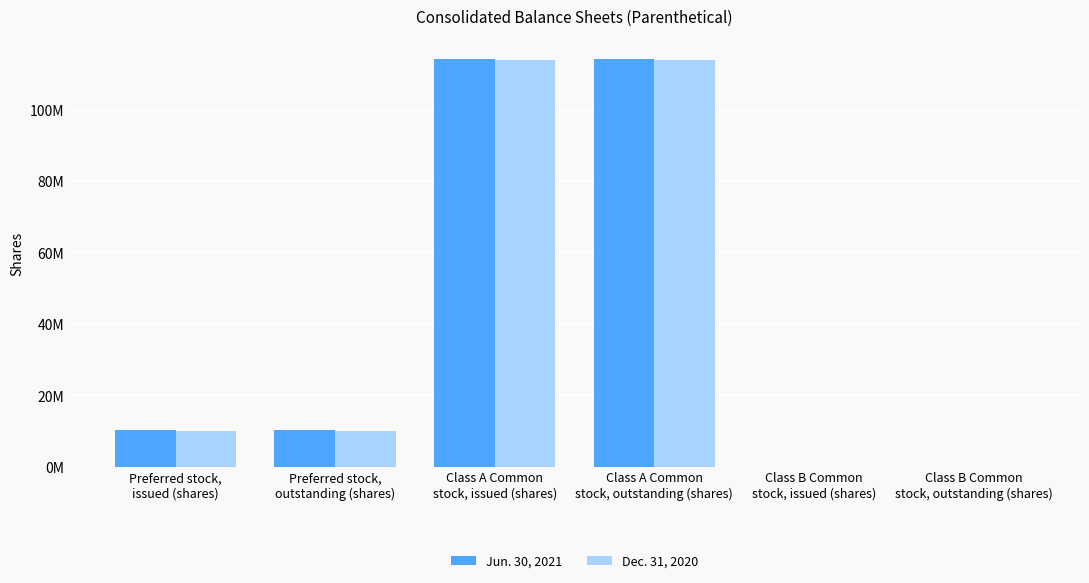

What are all the series names shown in the legend?

Jun. 30, 2021, Dec. 31, 2020